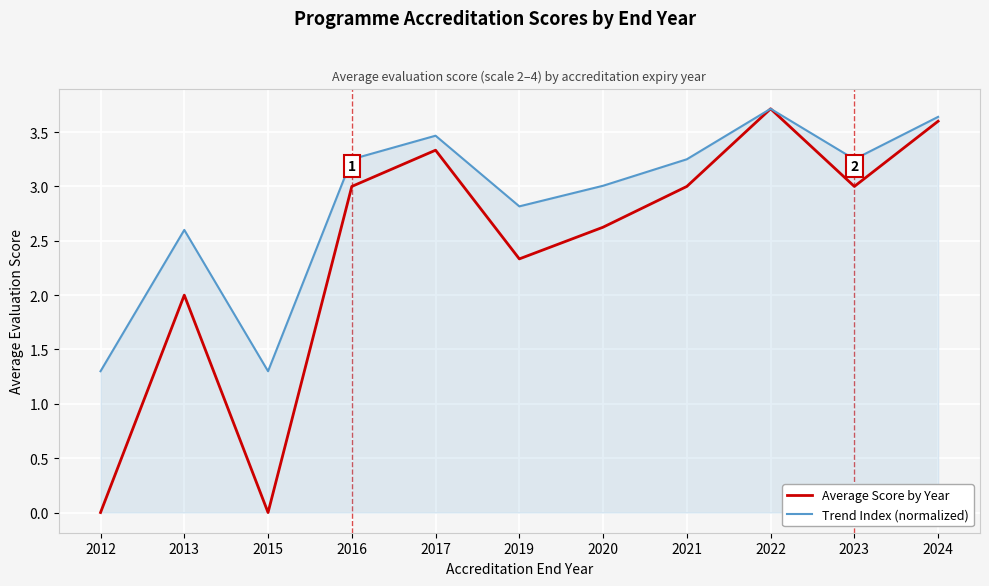

What is the difference between the highest and lowest values at 2015?

1.3